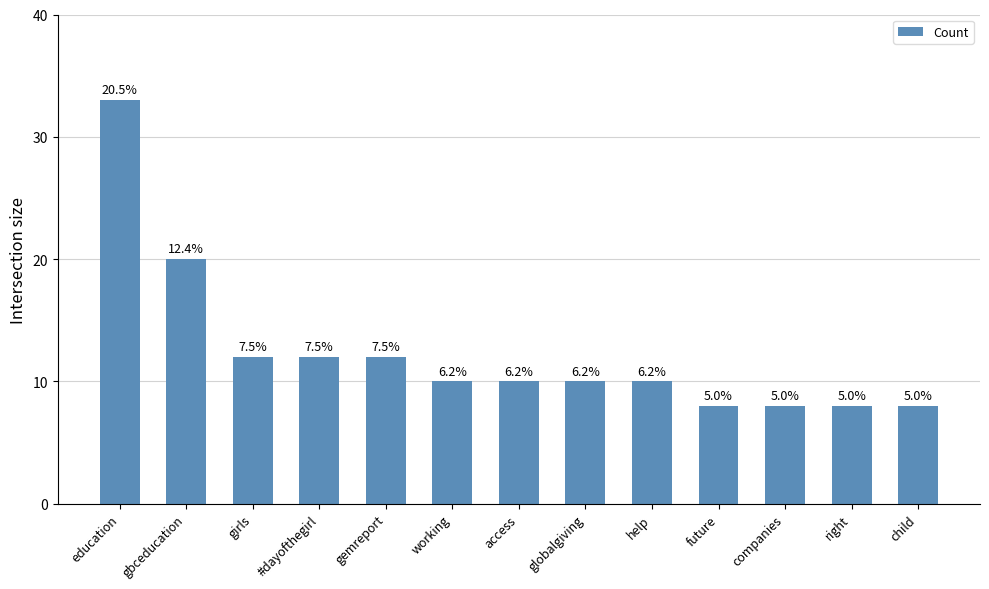

The value at gbceducation is 36. True or false?

False